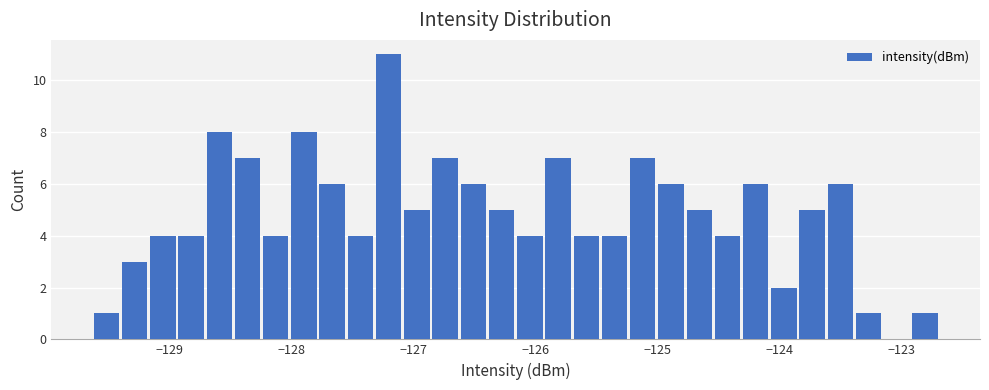

Read against the x-axis, roughly where is the centre of the tallest bar?

-127.2